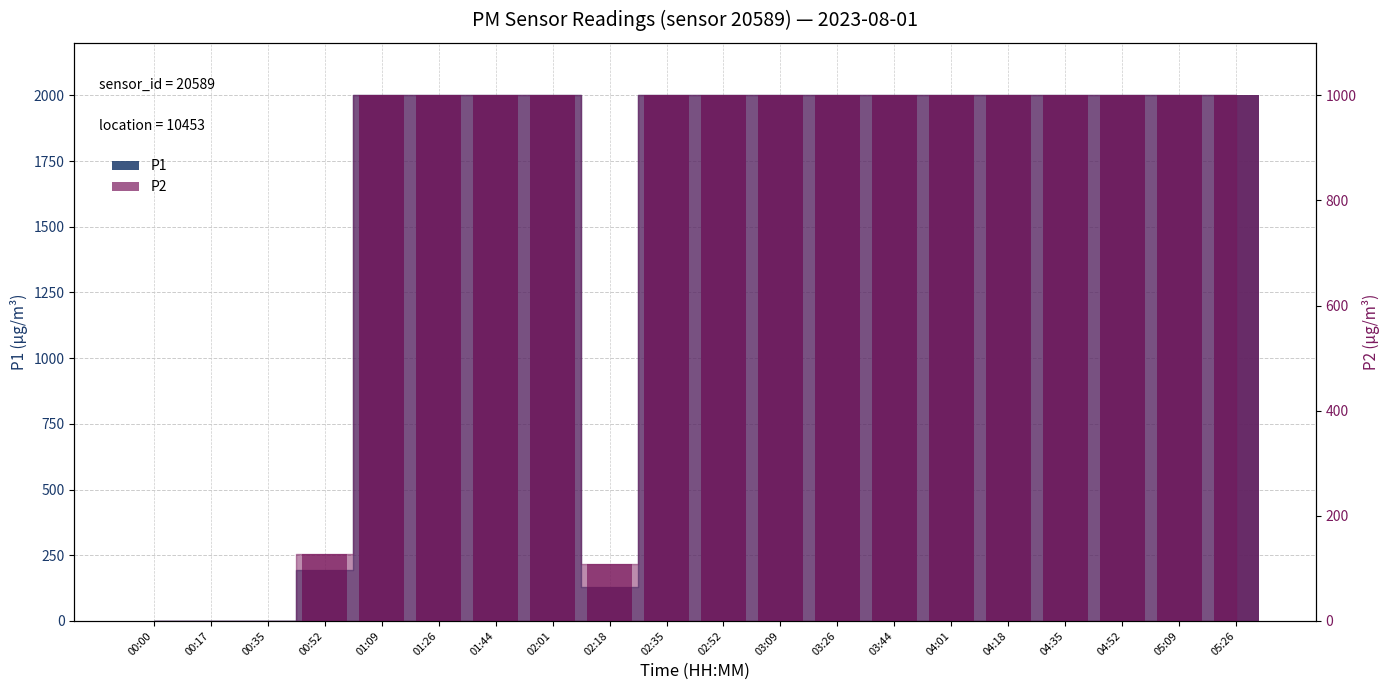

What is the difference between the highest and lowest values at 02:52?

1000.0